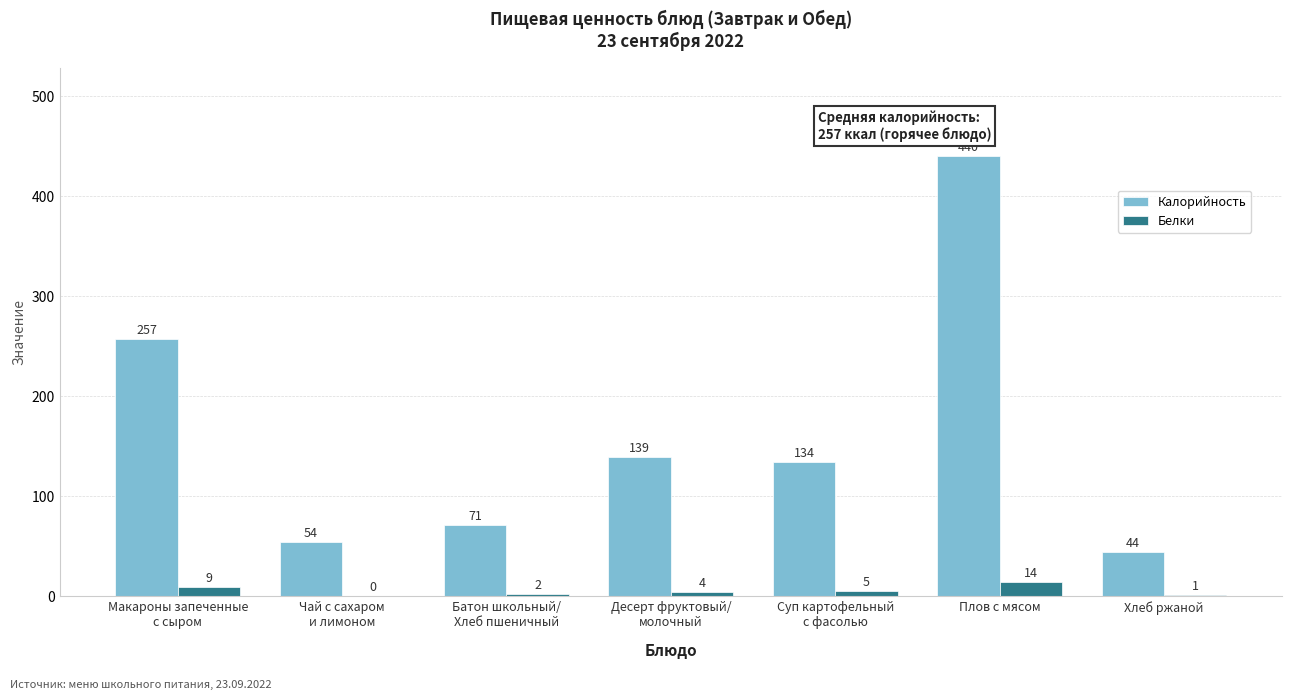

Is it true that Калорийность equals 71 at Десерт фруктовый/
молочный?

False